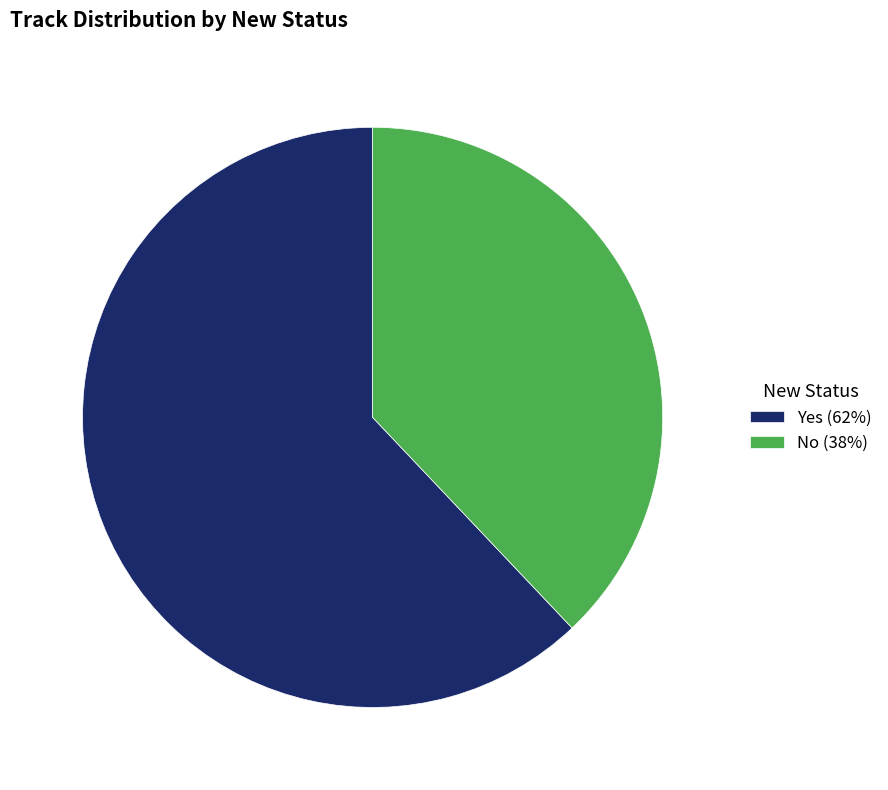

Which slice is the smallest?

No